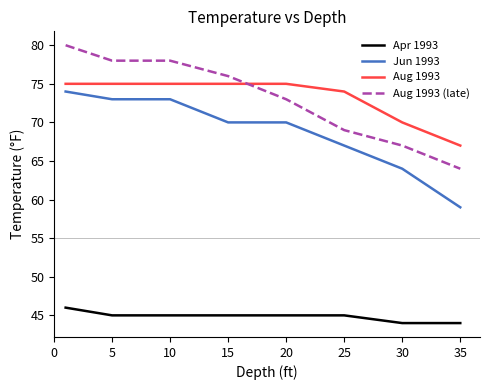

What is the maximum value shown in the chart?

80